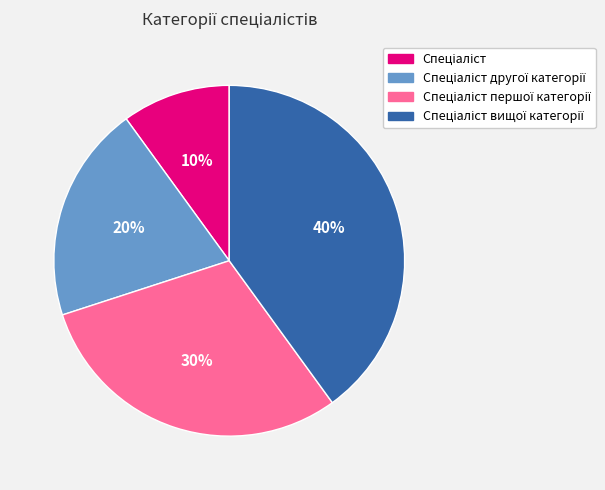

Is there any slice that represents more than half of the pie?

No